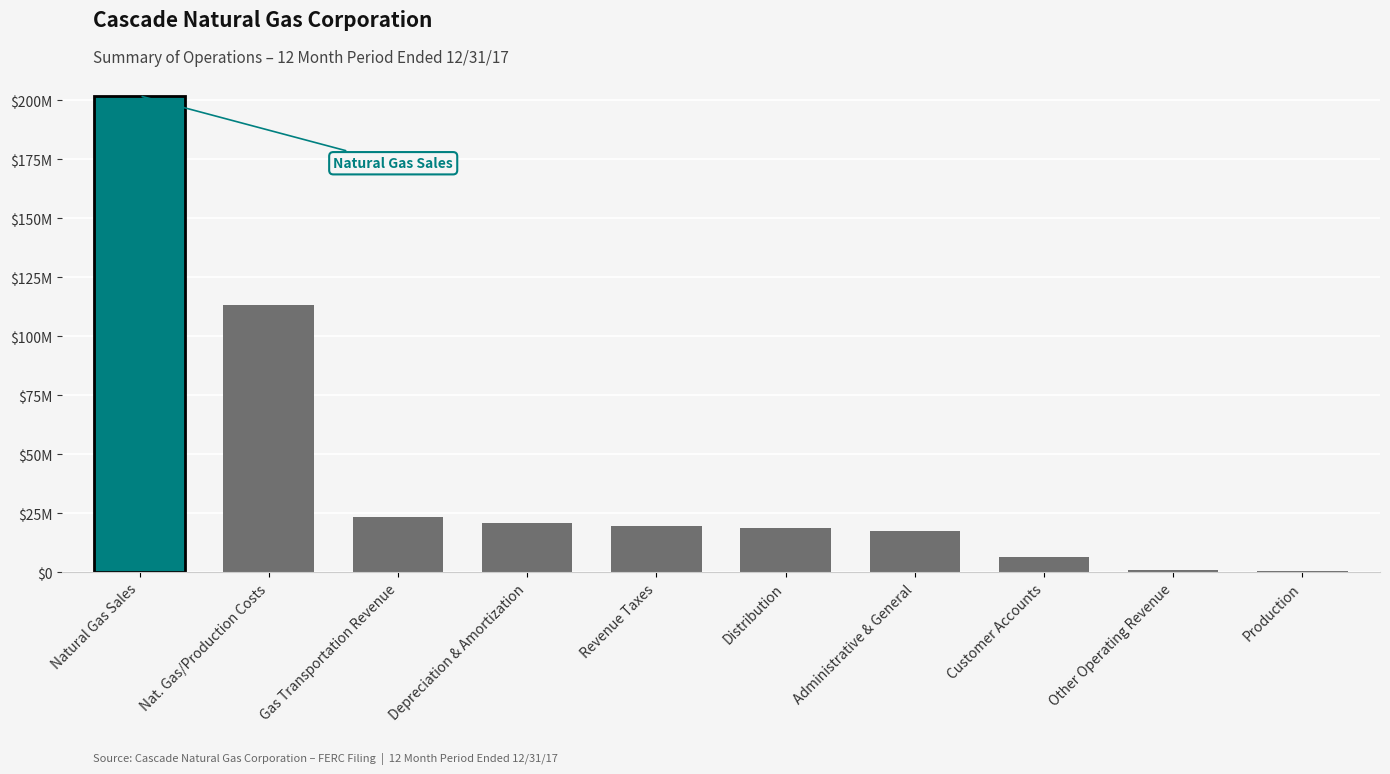

What is the difference between the values at Customer Accounts and Distribution?

12591085.9